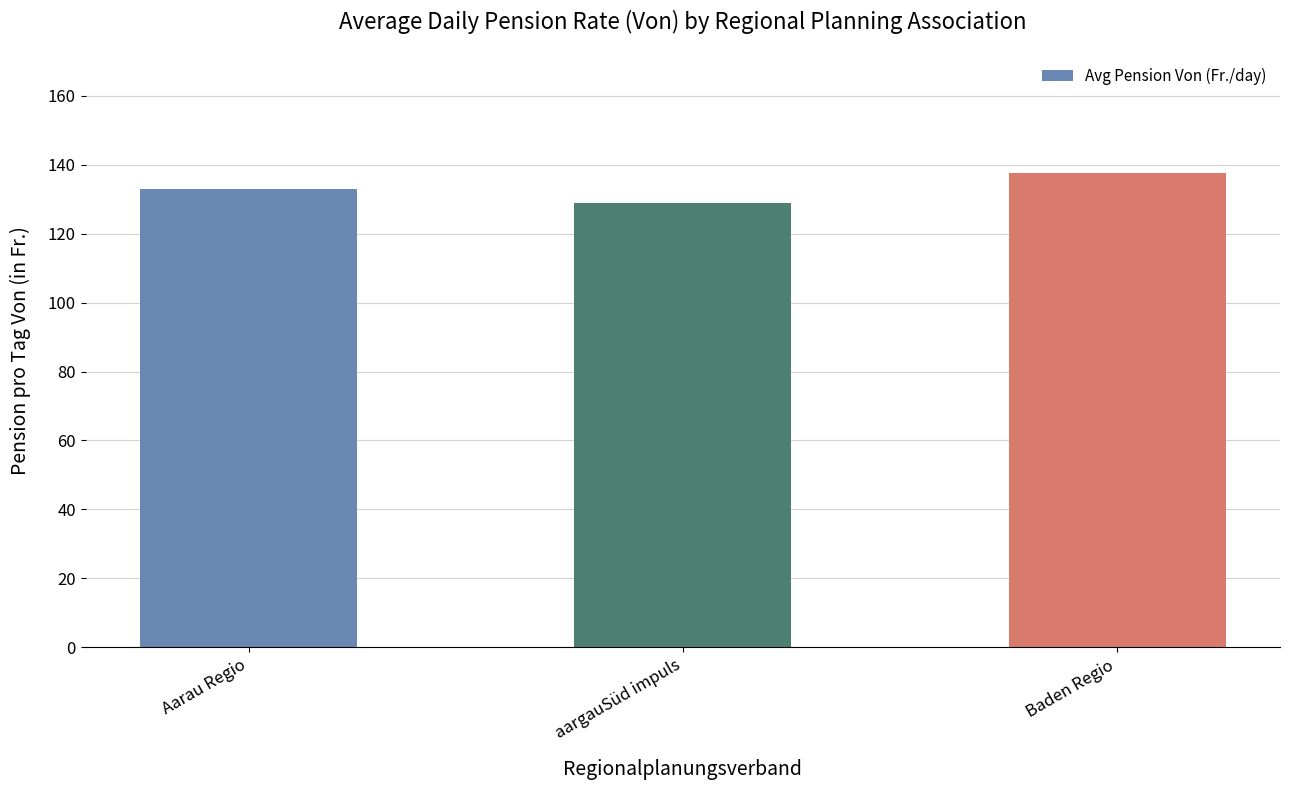

Is it true that the value at aargauSüd impuls is 129.0?

True